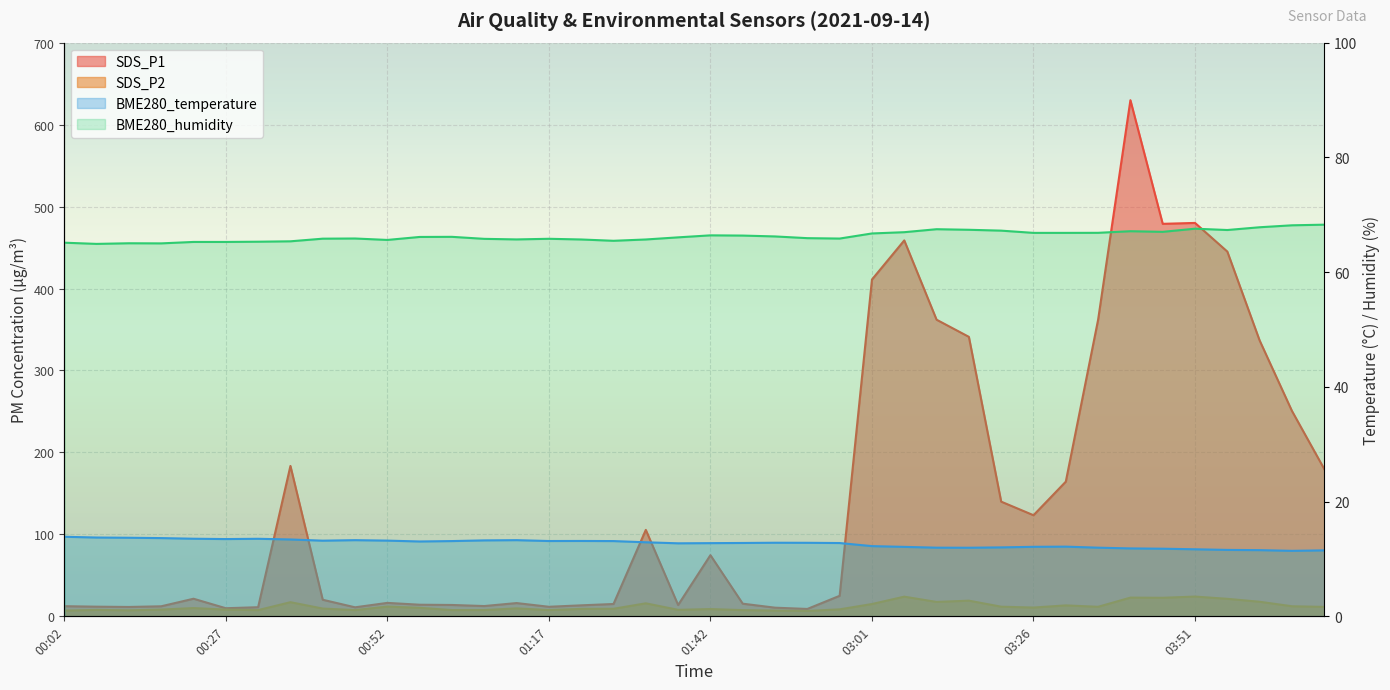

List the series in order of their peak value, lowest first.

BME280_temperature, SDS_P2, BME280_humidity, SDS_P1